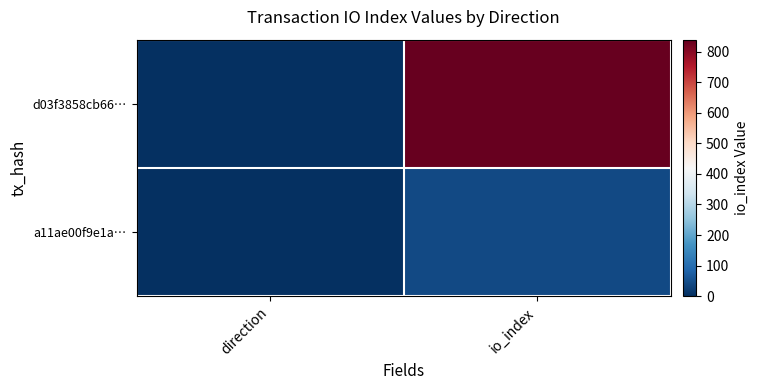

Reading right to left, transcribe all the data shown in this chart.

d03f3858cb66…: io_index=840	direction=-1
a11ae00f9e1a…: io_index=40	direction=1